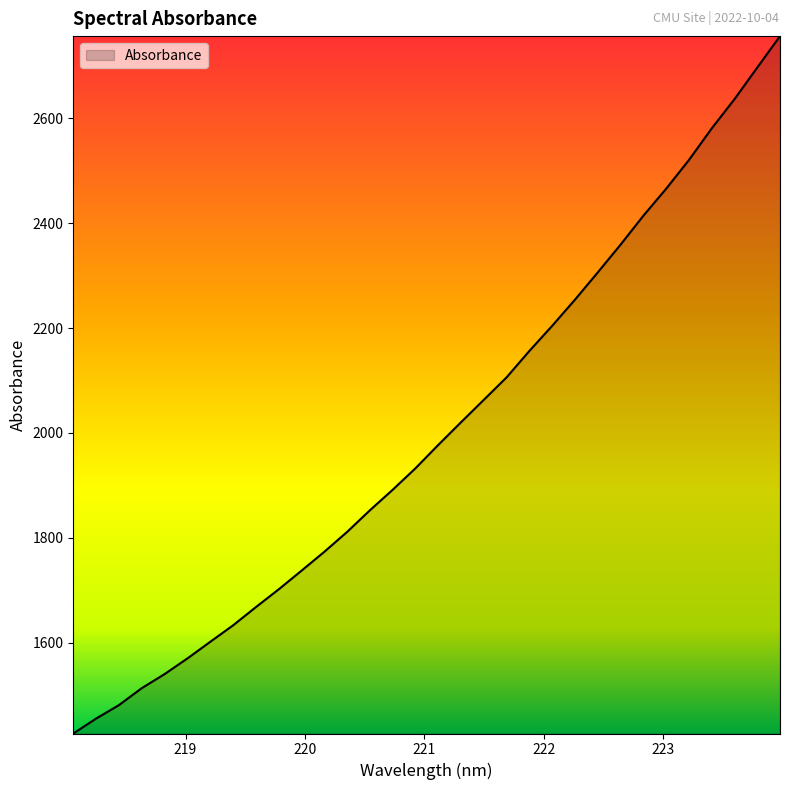

What is the greatest value displayed?

2756.6